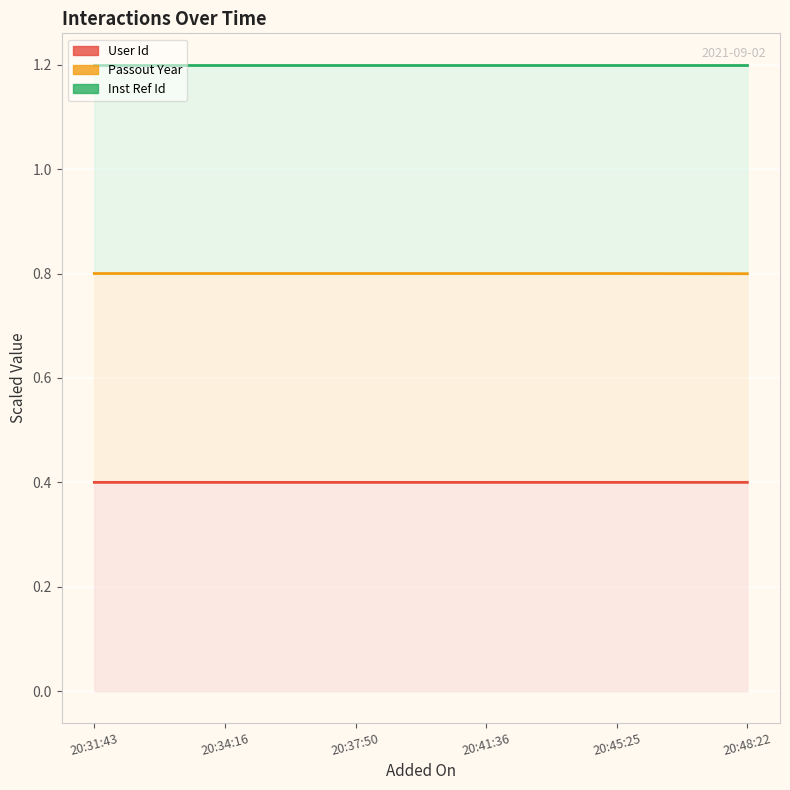

Does the chart display data point markers on the line(s)?

No